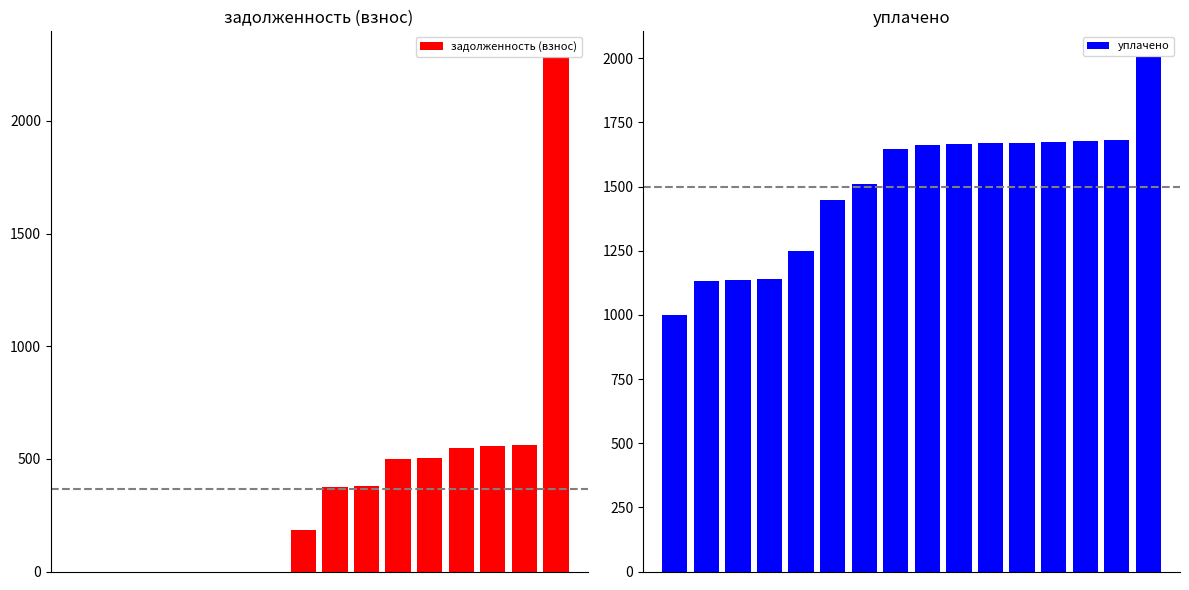

What is the spread (max minus min) of values at 6?

1510.4